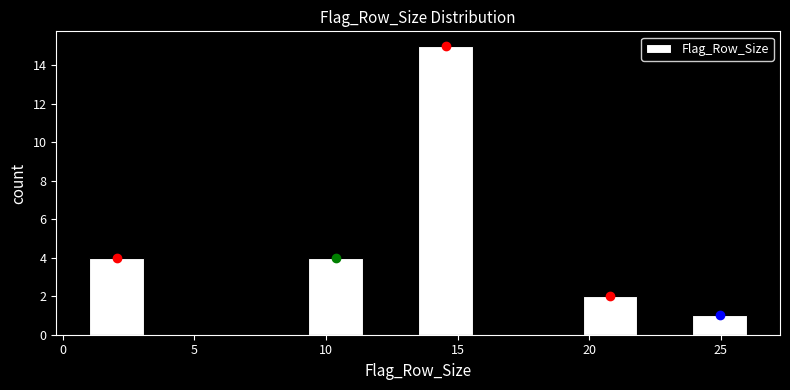

Reading left to right, list every bar in this chart as the range it spans on the x-axis followed by its height. Neither the bar edges nor the heights are printed on the chart, so give them approximately, as read against the axes.

1.0 to 3.0: 4
3.0 to 5.0: 0
5.0 to 7.5: 0
7.5 to 9.5: 0
9.5 to 11.5: 4
11.5 to 13.5: 0
13.5 to 15.5: 15
15.5 to 17.5: 0
17.5 to 20.0: 0
20.0 to 22.0: 2
22.0 to 24.0: 0
24.0 to 26.0: 1